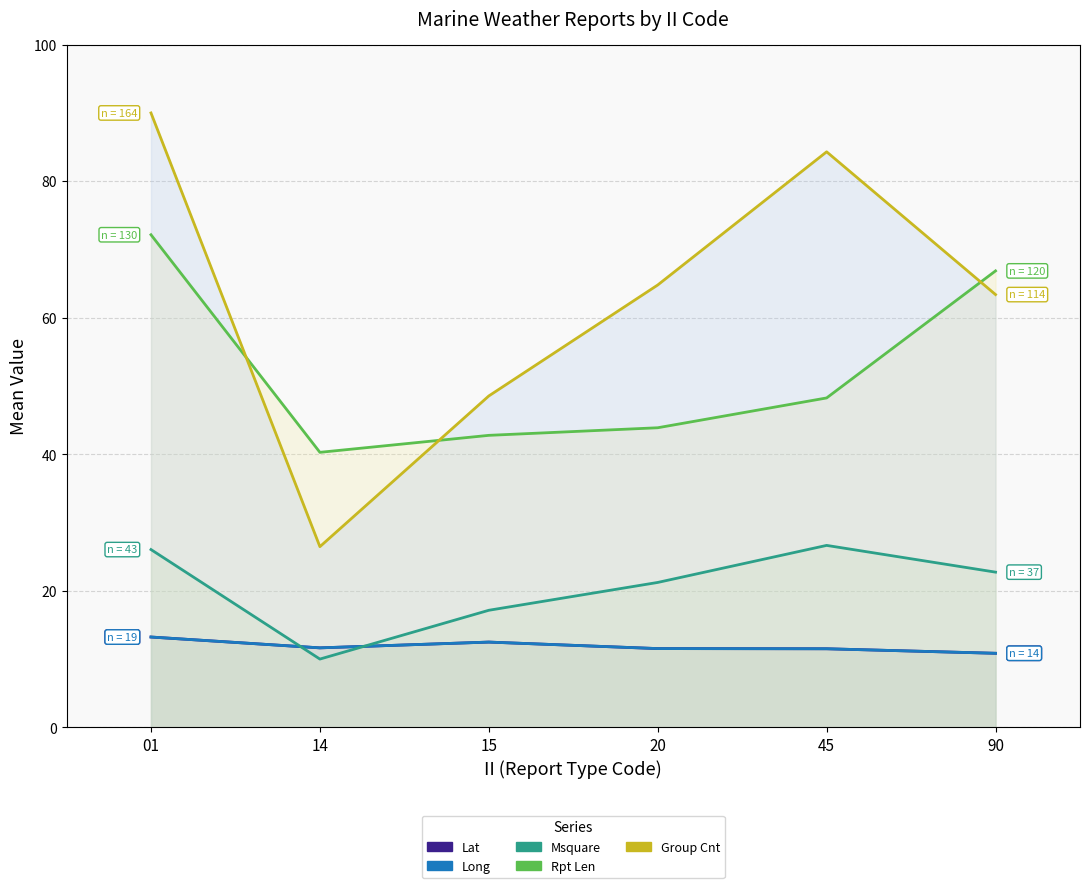

What is the maximum value for Lat?

26.7